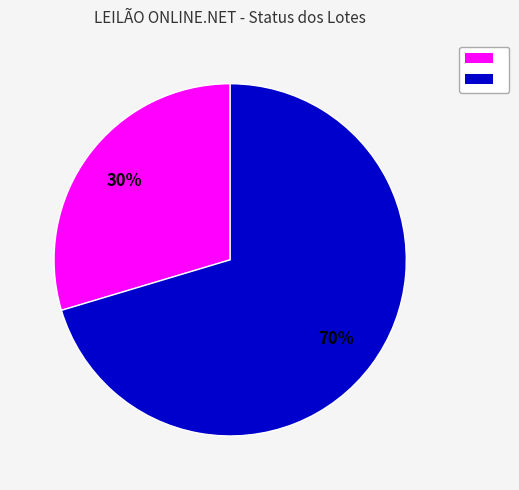

Does any single category account for the majority?

Yes